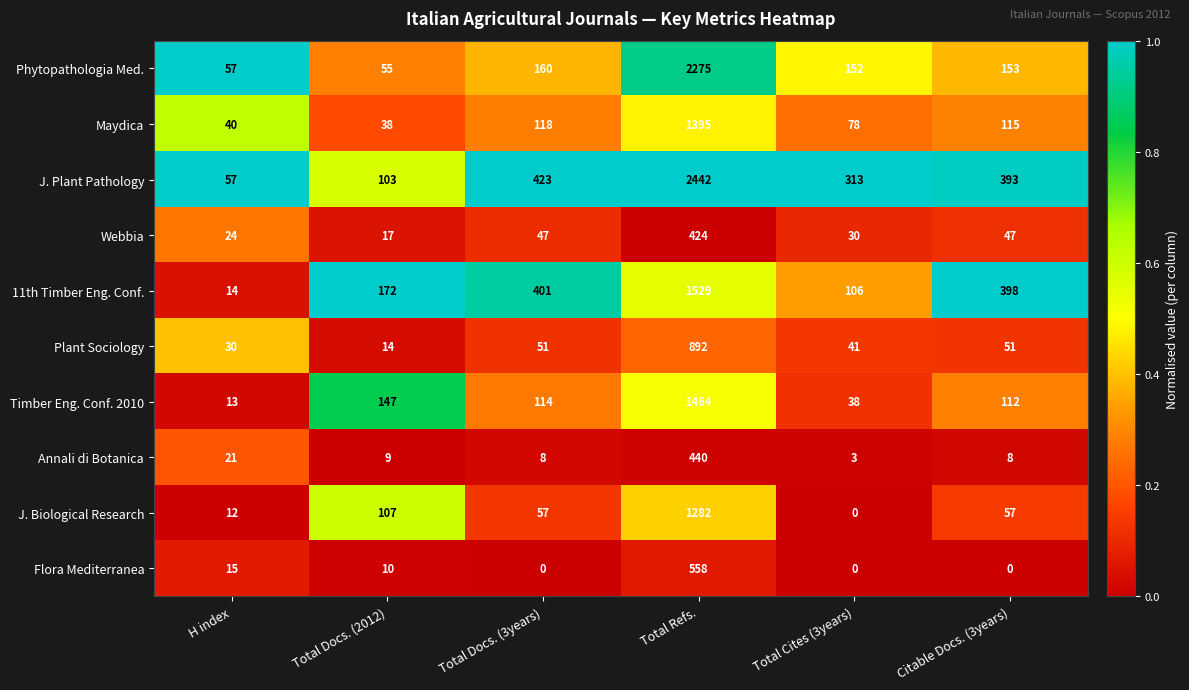

Read the 11th Timber Eng. Conf. value at Total Refs., to the nearest 10.

1530